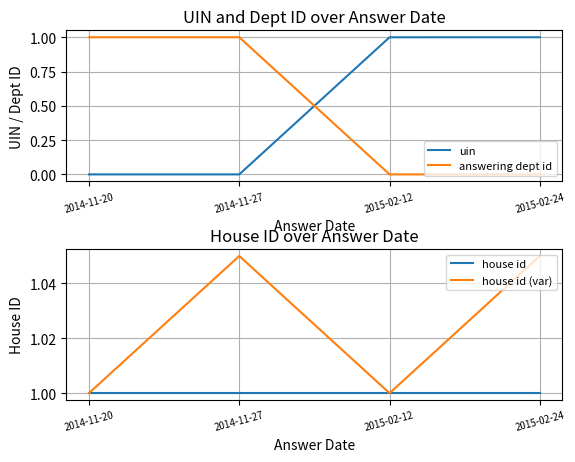

Between 2014-11-20 and 2015-02-12, which series saw the biggest shift?

answering dept id